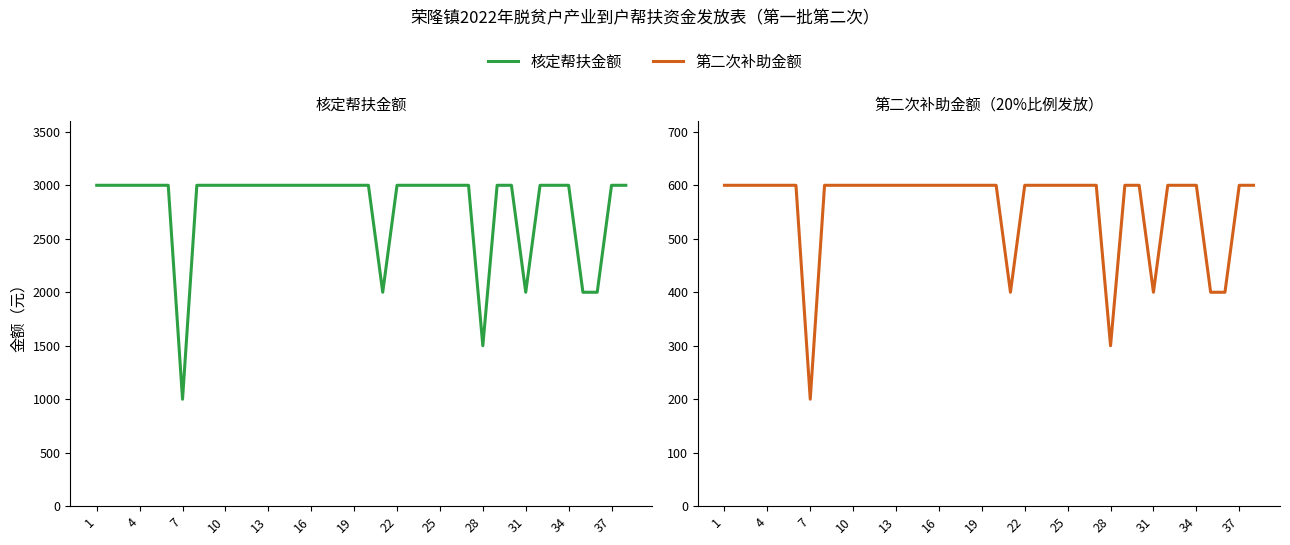

At how many categories does at least one series exceed 327?

38